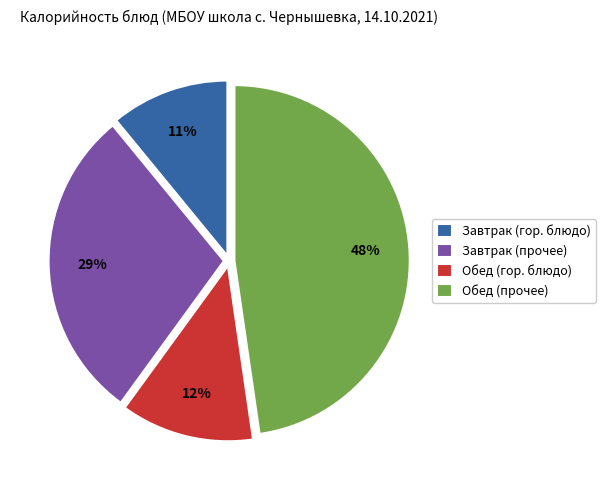

The Завтрак (гор. блюдо) slice represents 11% of the pie. True or false?

True